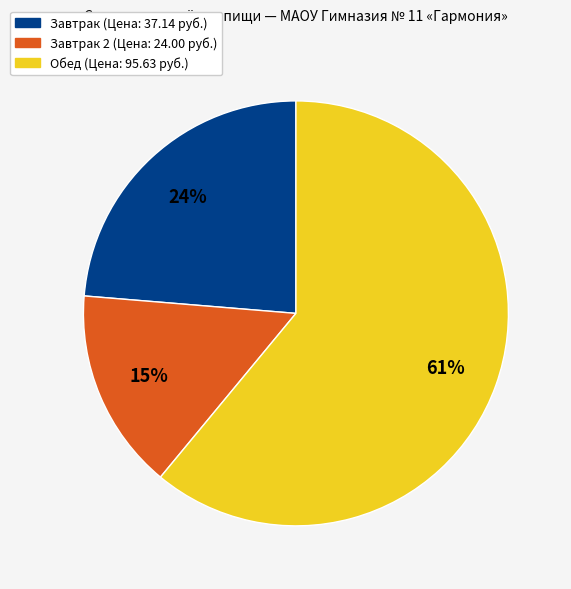

To the nearest percent, what is the average slice percentage?

33%